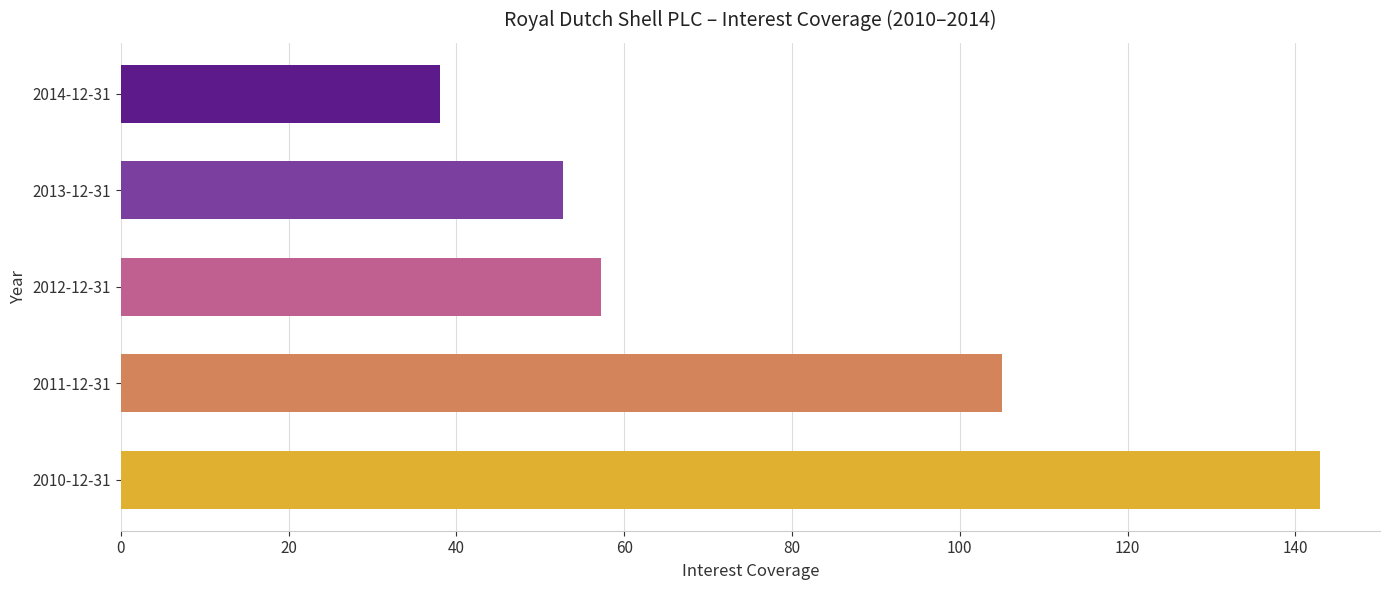

What is the smallest value displayed?

38.0